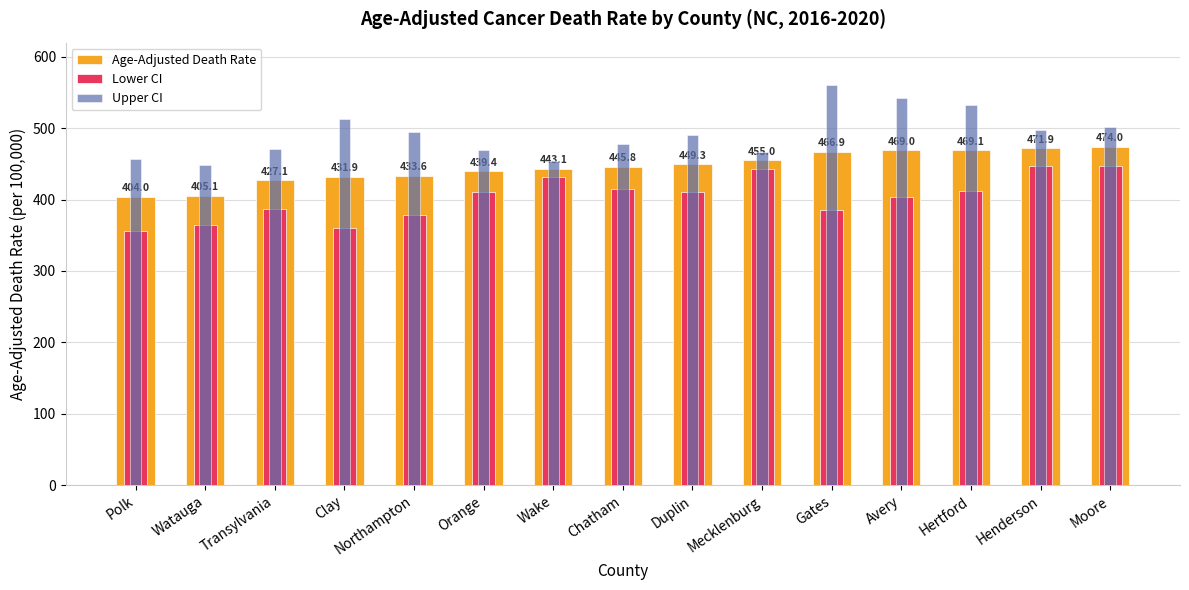

What is the value of the Upper CI bar at the 5th from the left?

494.6